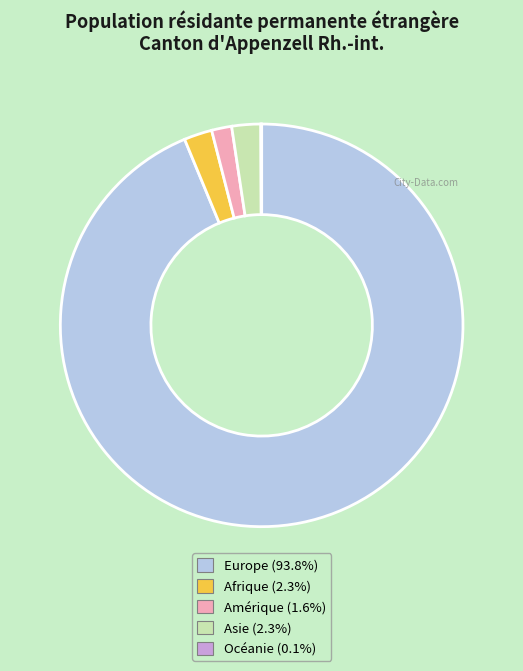

What is the largest slice in the pie chart?

Europe